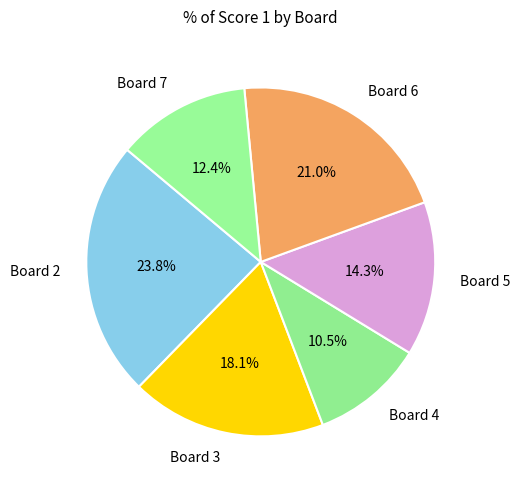

How many slices are in this pie chart?

6